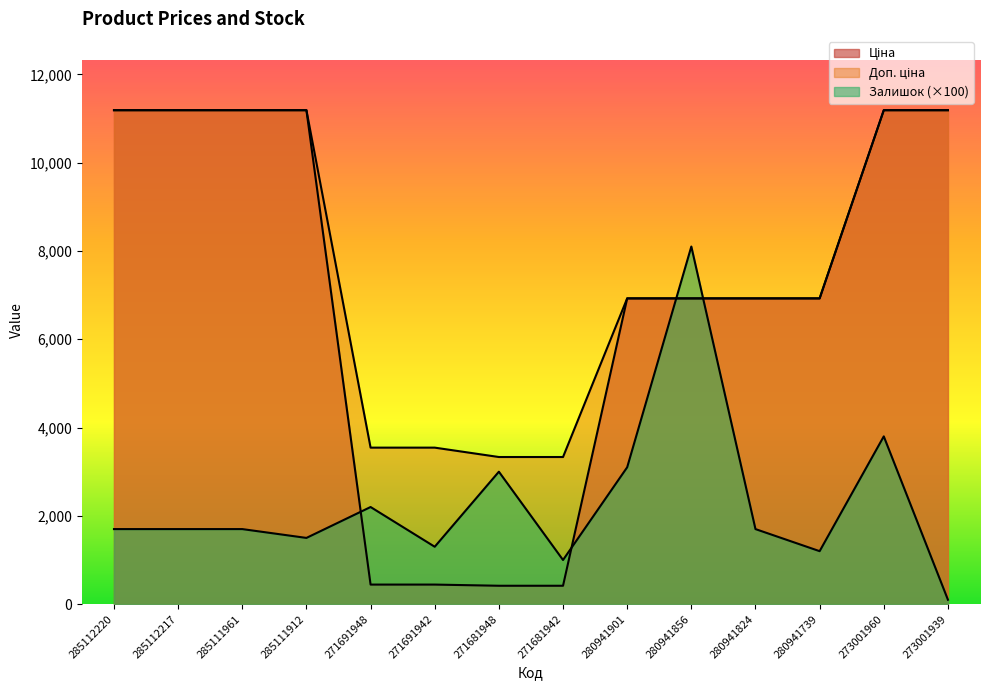

What is the label of the 14th point from the right?

285112220